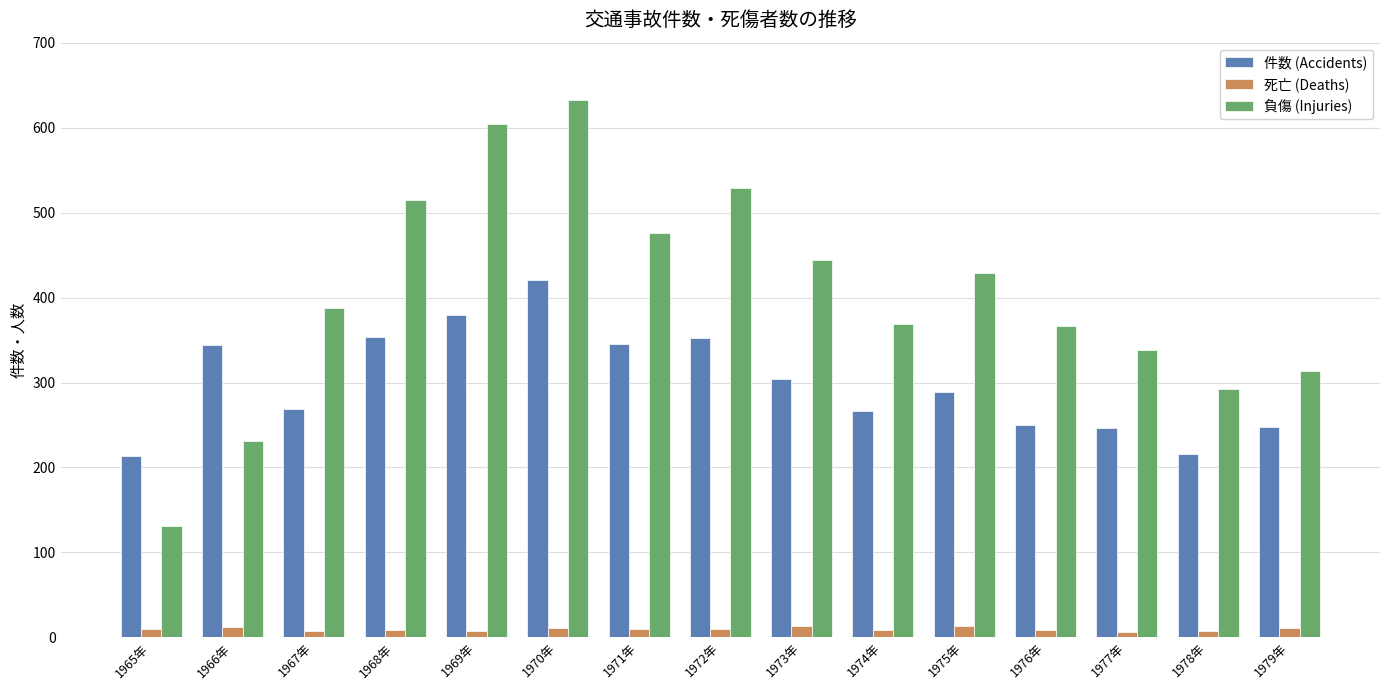

The value of 件数 (Accidents) at 1965年 is 214. True or false?

True